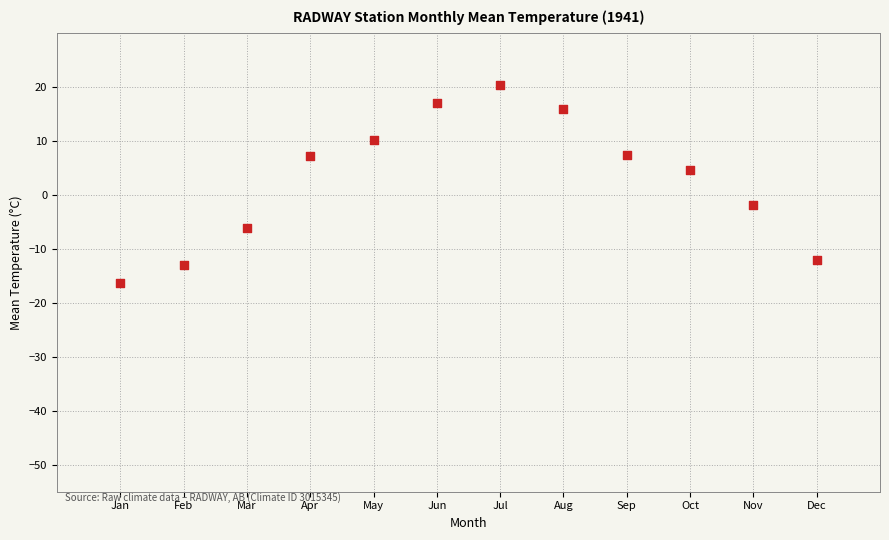

What is the average Y value?

2.7